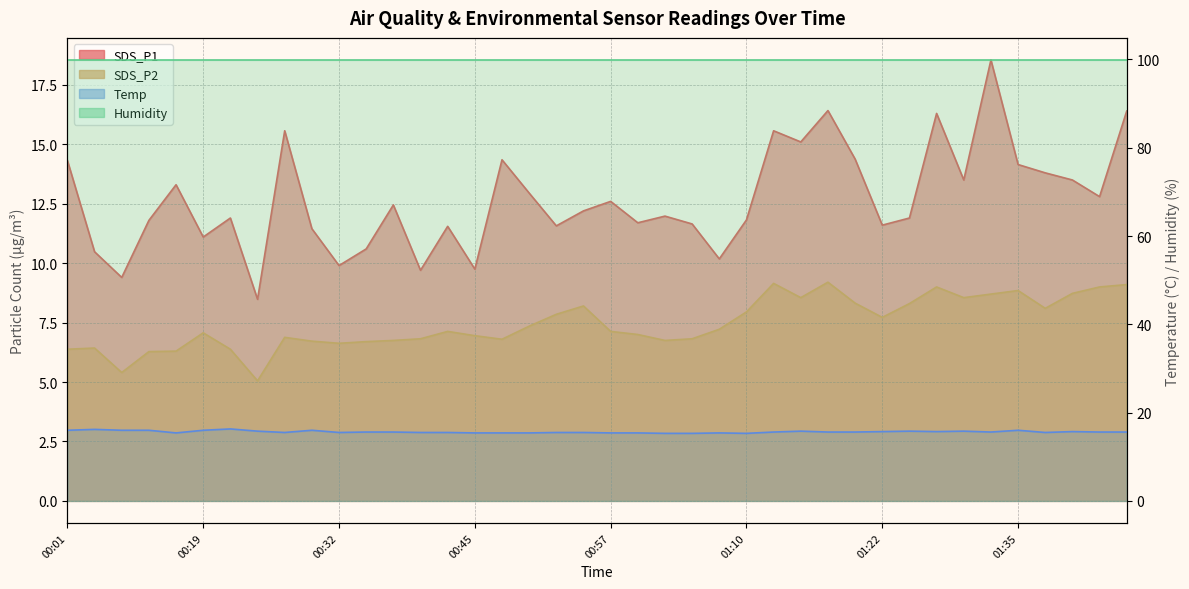

True or false: SDS_P2 and SDS_P1 cross at least once.

False